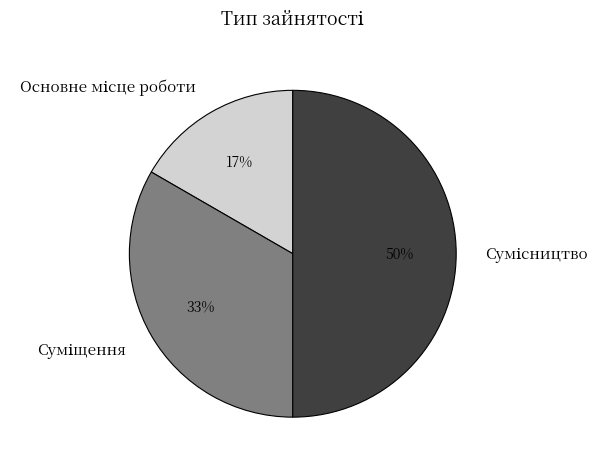

To the nearest percent, what is the difference between the largest and smallest slice percentages?

33%